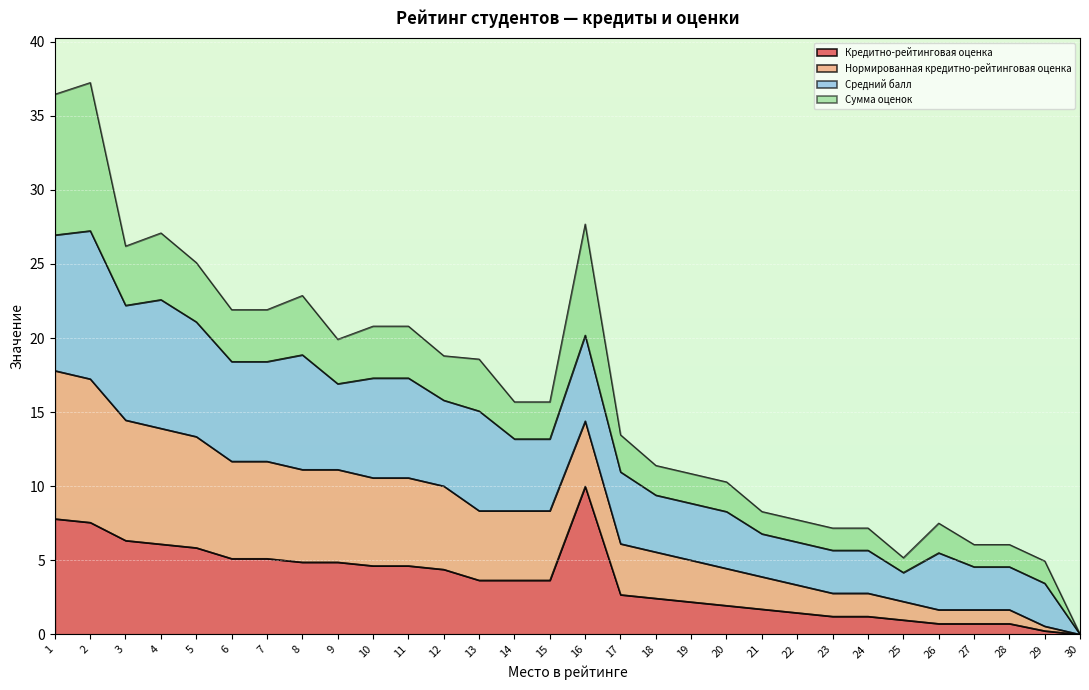

Where is Нормированная кредитно-рейтинговая оценка nearest to the value 13?

14